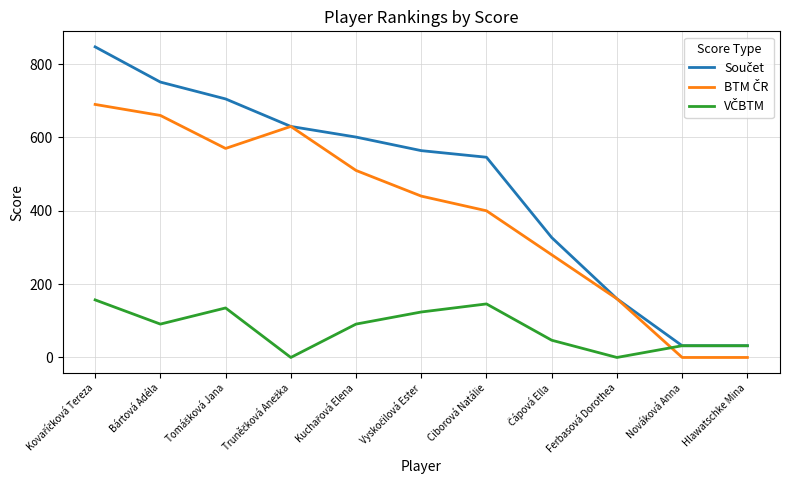

Does the chart have visible grid lines?

Yes